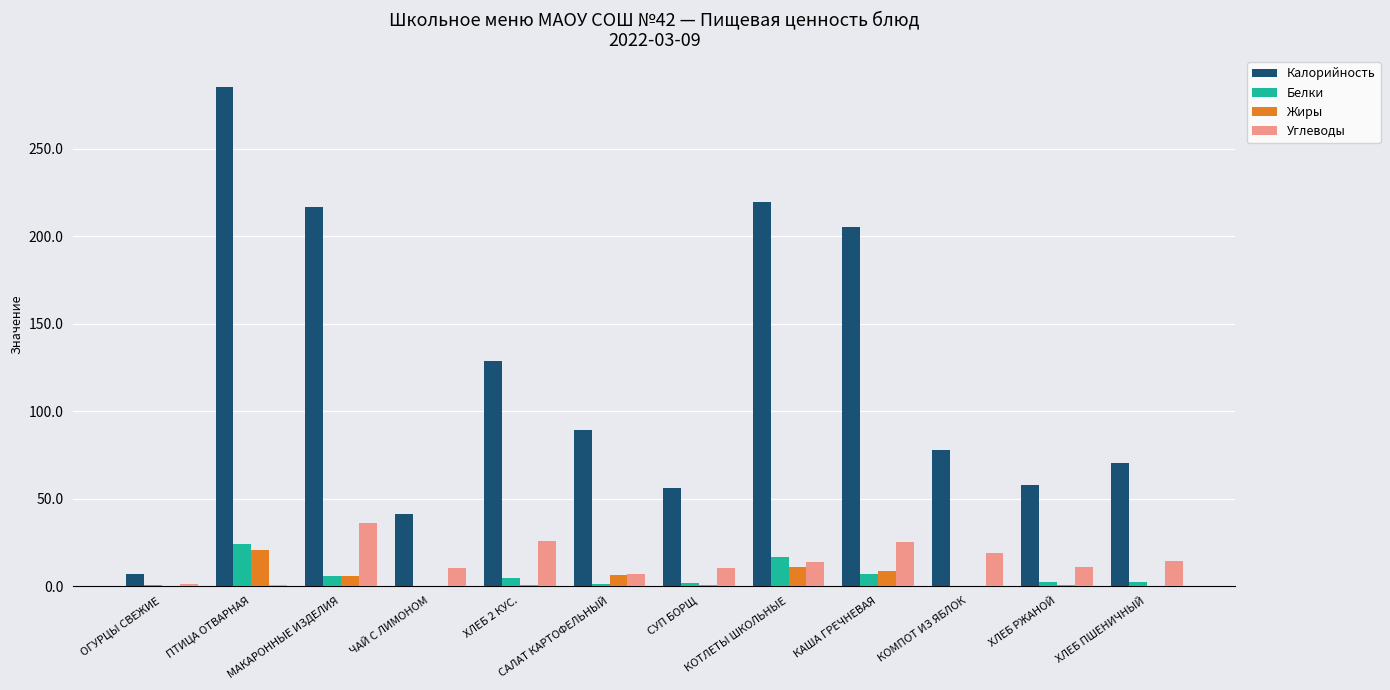

Is it true that Калорийность equals 86.1 at МАКАРОННЫЕ ИЗДЕЛИЯ?

False